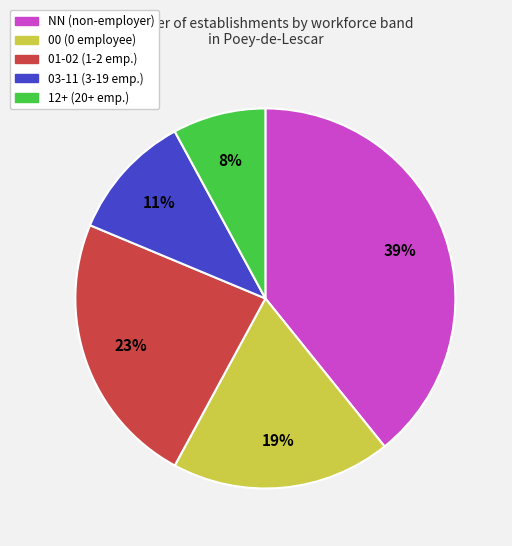

To the nearest percent, what is the average slice percentage?

20%